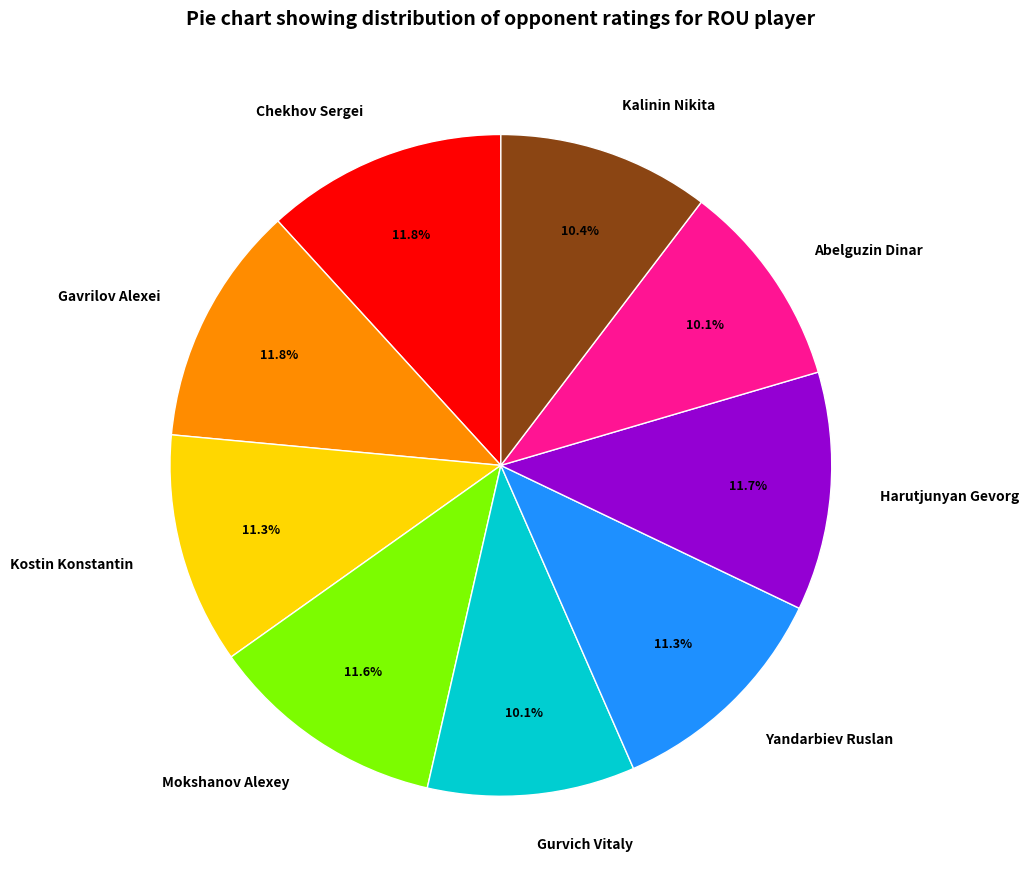

How much of the chart is everything except Abelguzin Dinar?

89.9%